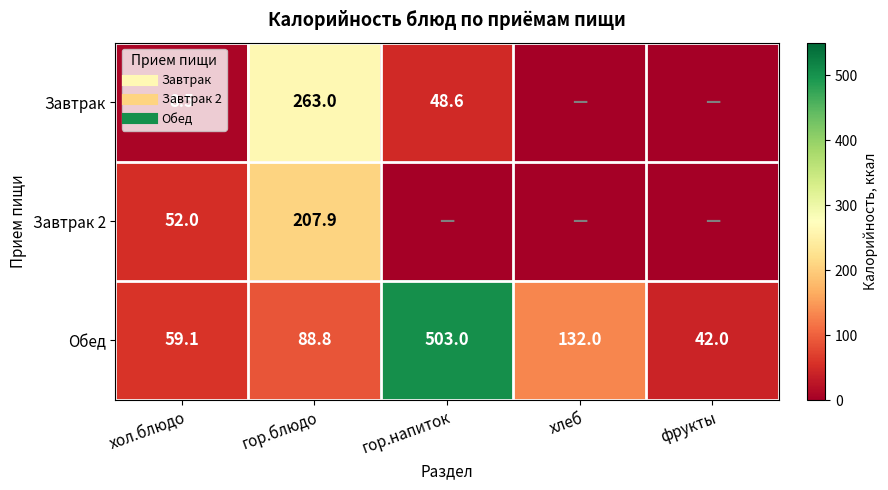

Which series changed the most between хлеб and фрукты?

Обед